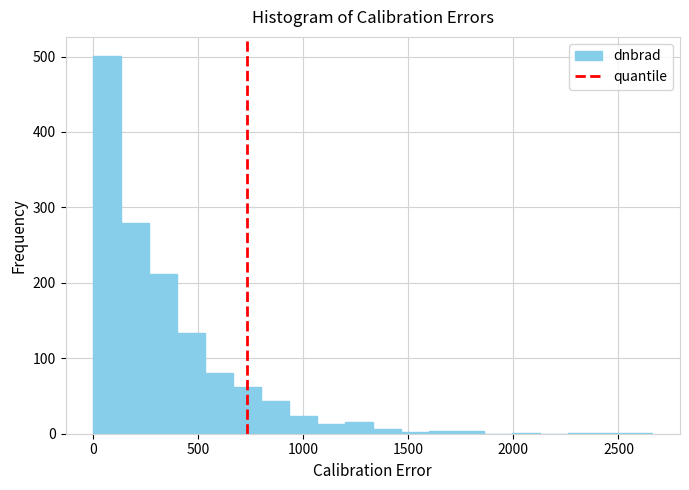

Around what value on the x-axis is the tallest bar? Give the approximate position of its centre, as read against the axis.

50